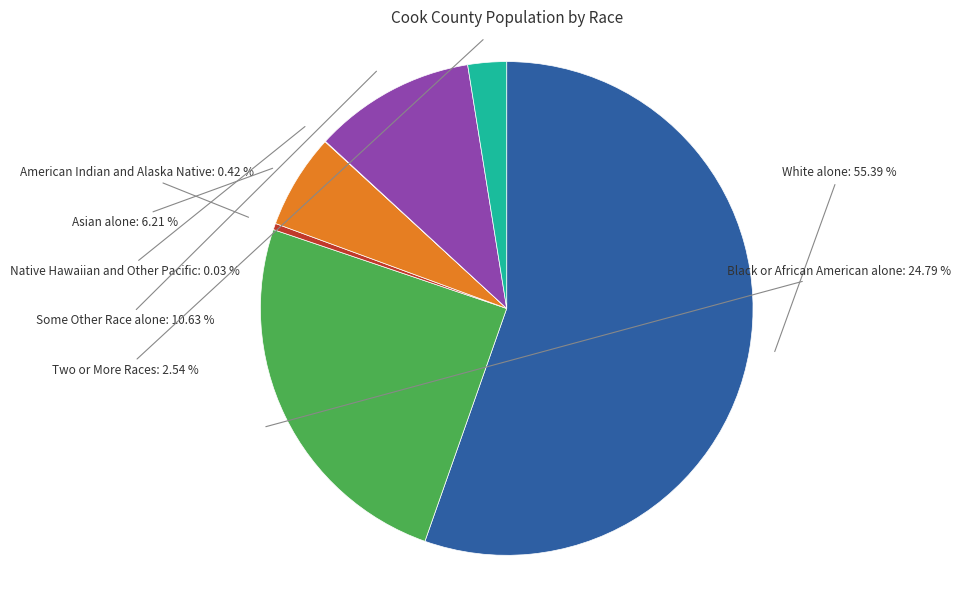

What percentage is the Asian alone slice, to the nearest percent?

6%